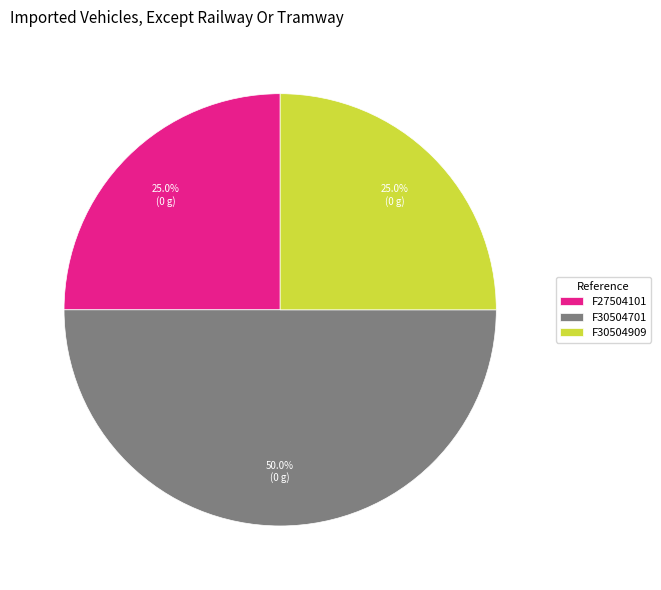

Is it true that F30504909 is 17% of the pie?

False